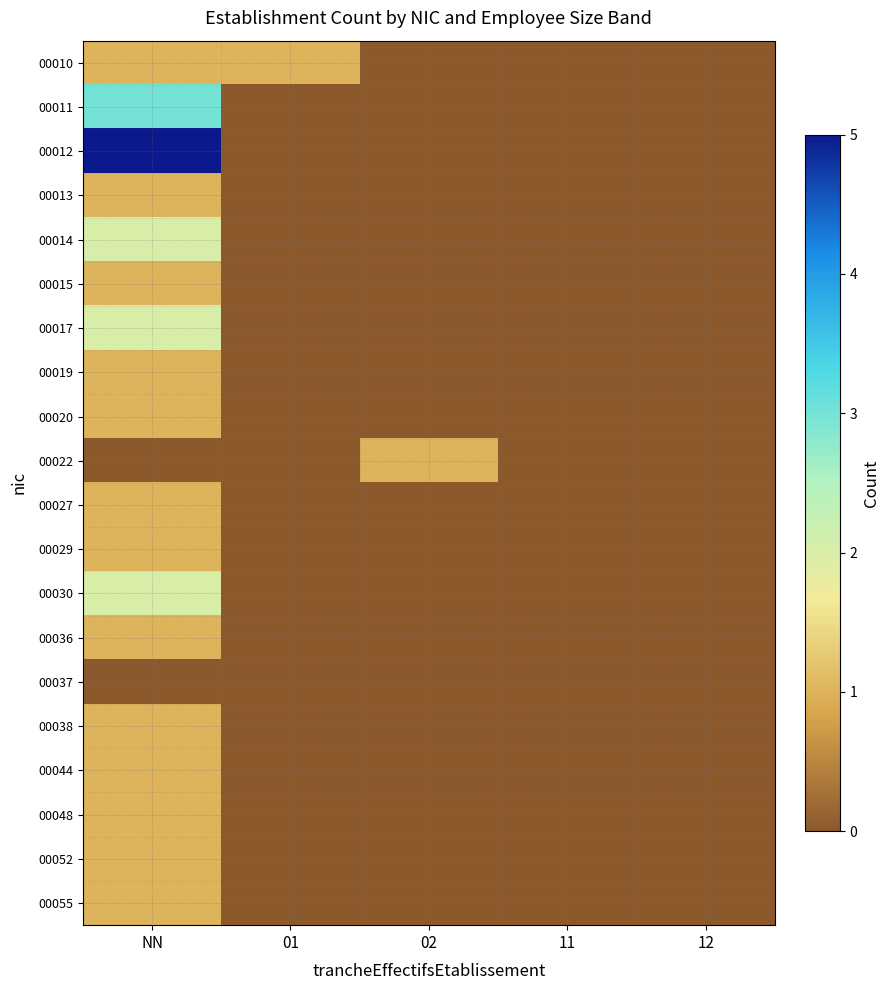

Reading right to left, what are all the values shown in this chart?

00010: 12=0	11=0	02=0	01=1	NN=1
00011: 12=0	11=0	02=0	01=0	NN=3
00012: 12=0	11=0	02=0	01=0	NN=5
00013: 12=0	11=0	02=0	01=0	NN=1
00014: 12=0	11=0	02=0	01=0	NN=2
00015: 12=0	11=0	02=0	01=0	NN=1
00017: 12=0	11=0	02=0	01=0	NN=2
00019: 12=0	11=0	02=0	01=0	NN=1
00020: 12=0	11=0	02=0	01=0	NN=1
00022: 12=0	11=0	02=1	01=0	NN=0
00027: 12=0	11=0	02=0	01=0	NN=1
00029: 12=0	11=0	02=0	01=0	NN=1
00030: 12=0	11=0	02=0	01=0	NN=2
00036: 12=0	11=0	02=0	01=0	NN=1
00037: 12=0	11=0	02=0	01=0	NN=0
00038: 12=0	11=0	02=0	01=0	NN=1
00044: 12=0	11=0	02=0	01=0	NN=1
00048: 12=0	11=0	02=0	01=0	NN=1
00052: 12=0	11=0	02=0	01=0	NN=1
00055: 12=0	11=0	02=0	01=0	NN=1